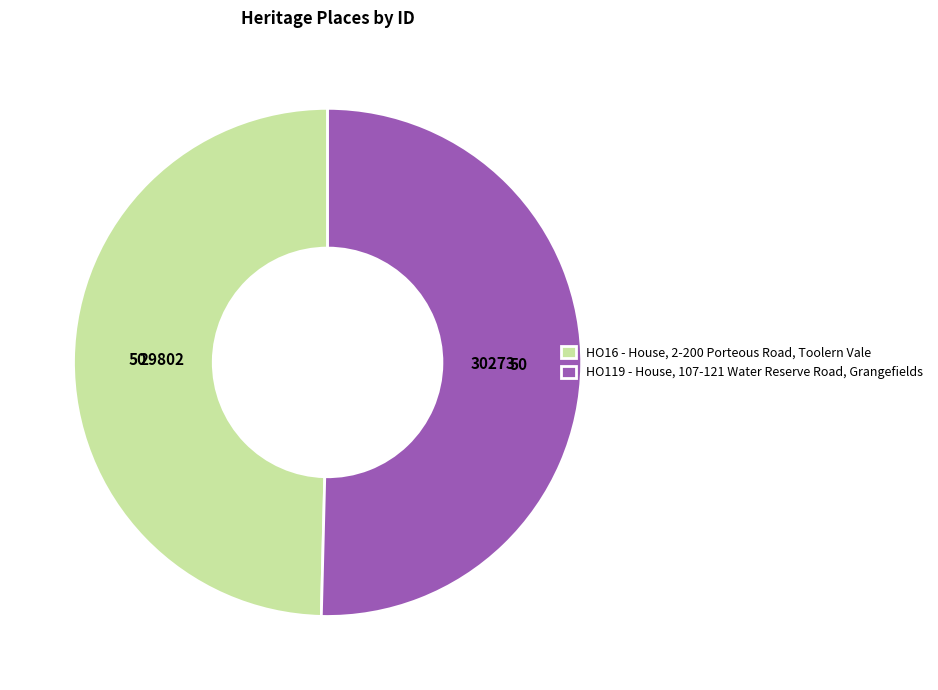

Which has a higher value, HO16 - House, 2-200 Porteous Road, Toolern Vale or HO119 - House, 107-121 Water Reserve Road, Grangefields?

HO119 - House, 107-121 Water Reserve Road, Grangefields